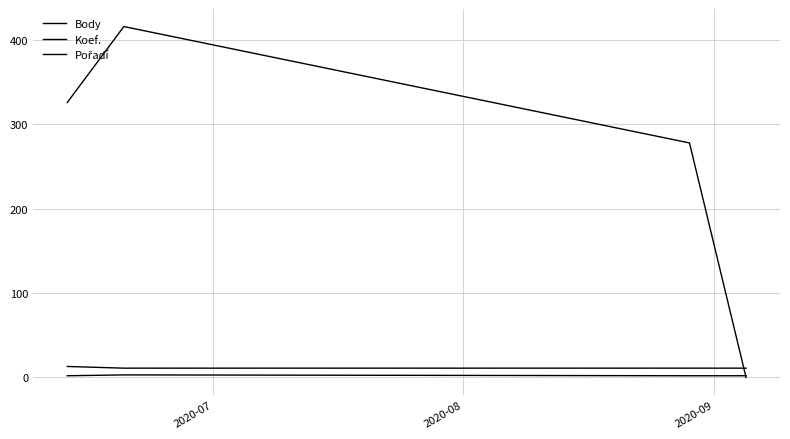

Does the chart have visible grid lines?

Yes